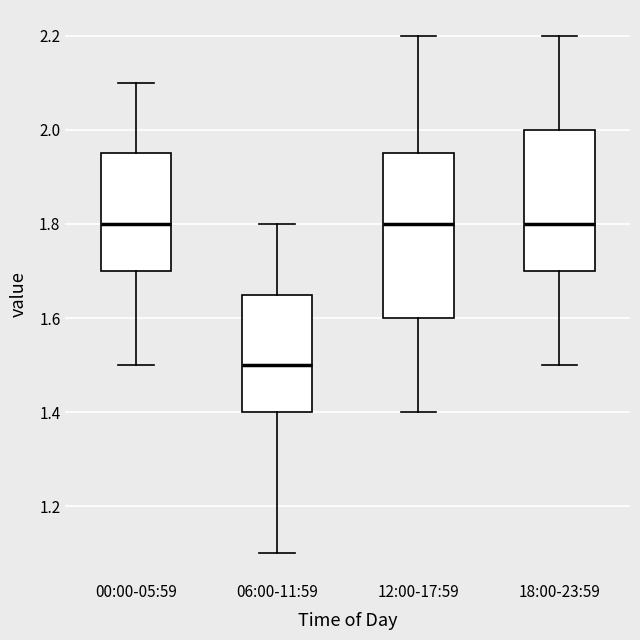

Reading left to right, read every box against the y-axis: the position of its median line, the range the box covers, and the ends of its whiskers. The values are not printed on the chart, so give them approximately, as read against the axis.

00:00-05:59: median 1.80, box 1.70 to 1.96, whiskers 1.50 to 2.10
06:00-11:59: median 1.50, box 1.40 to 1.66, whiskers 1.10 to 1.80
12:00-17:59: median 1.80, box 1.60 to 1.96, whiskers 1.40 to 2.20
18:00-23:59: median 1.80, box 1.70 to 2.00, whiskers 1.50 to 2.20